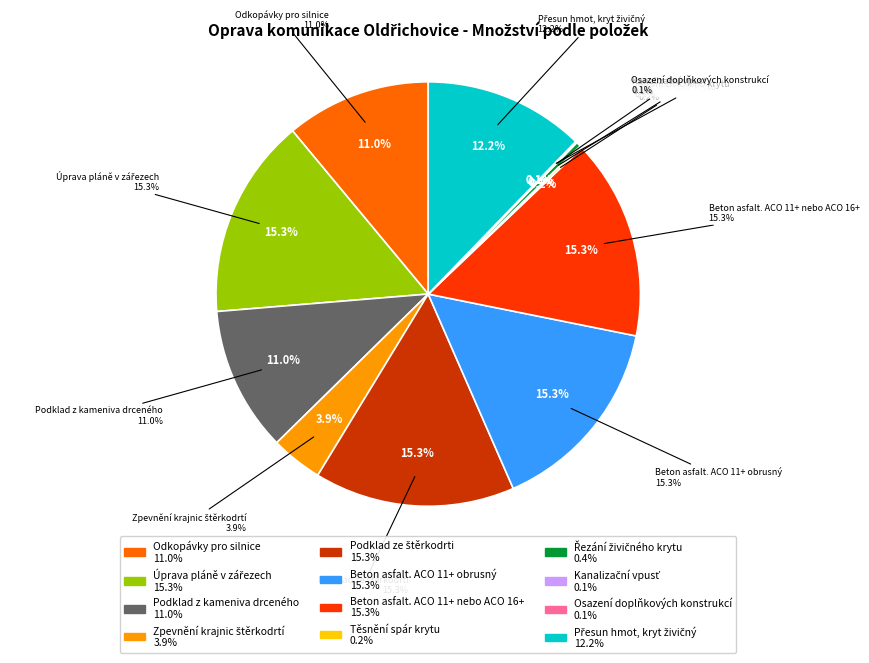

How much of the chart is everything except Beton asfalt. ACO 11+ nebo ACO 16+?

84.7%